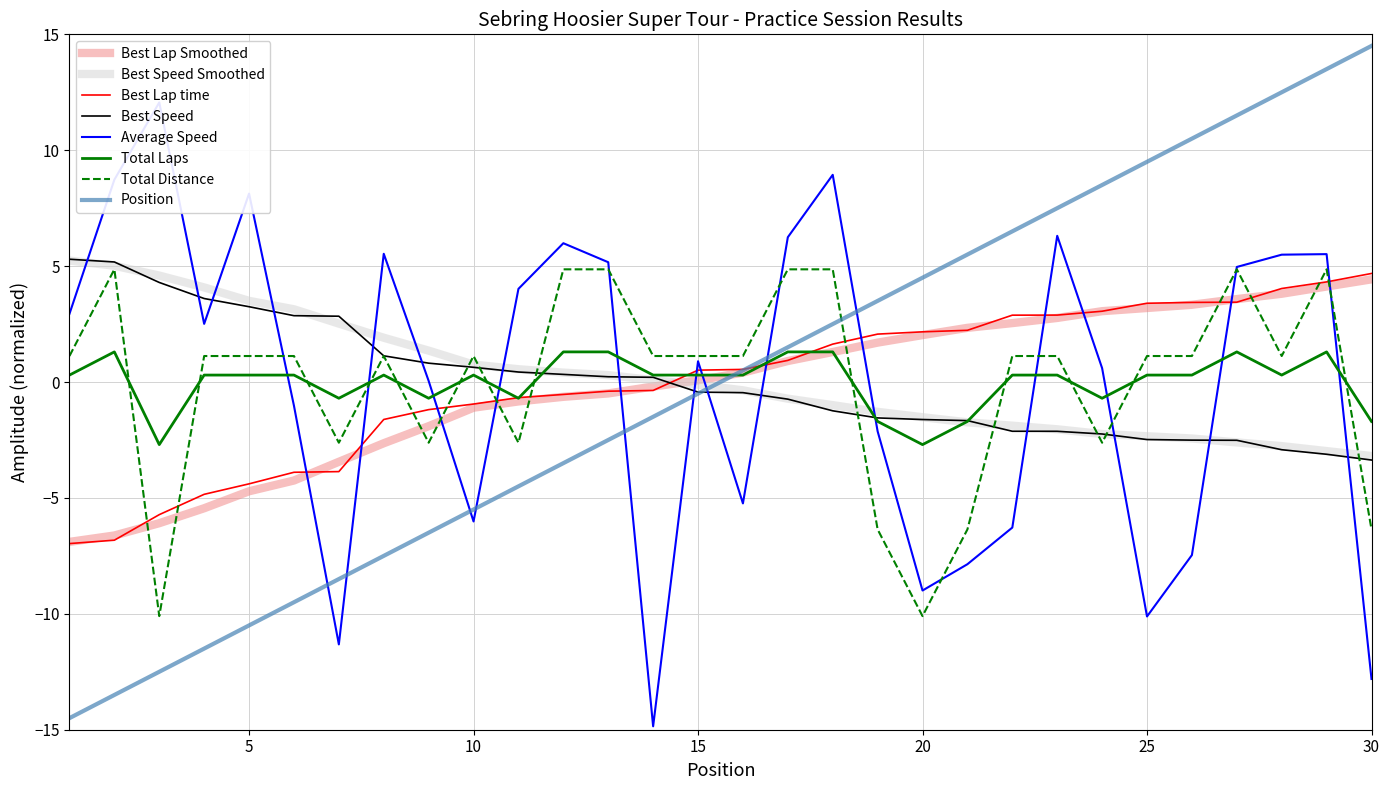

Where is Average Speed nearest to the value -1?

6